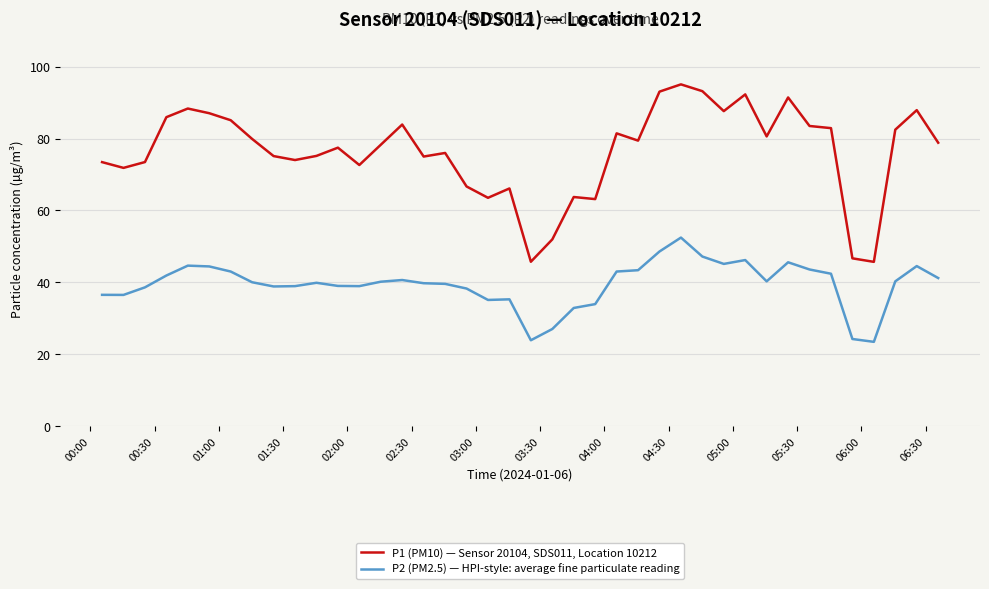

Rank the series by their maximum value, from lowest to highest.

P2 (PM2.5) — HPI-style: average fine particulate reading, P1 (PM10) — Sensor 20104, SDS011, Location 10212